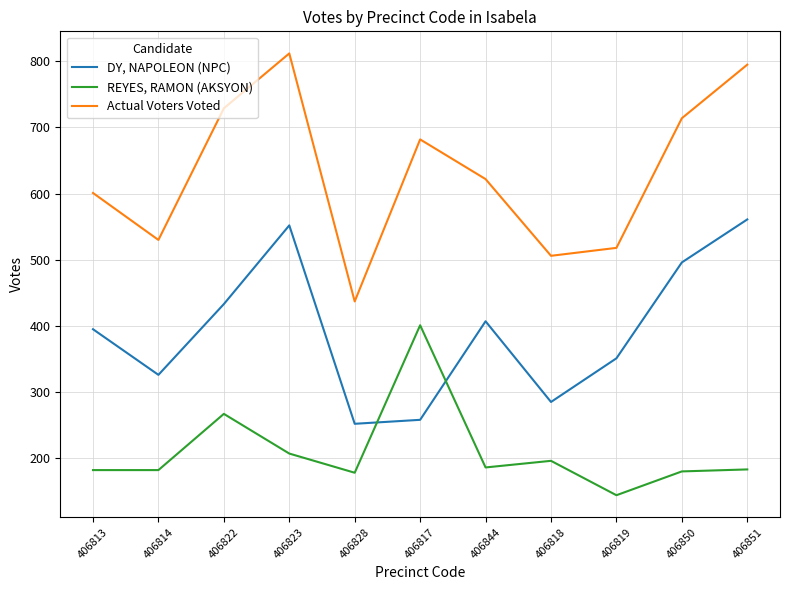

What position from the left is 406819?

9